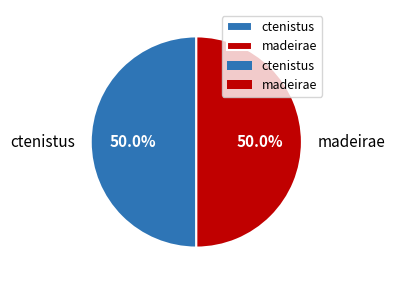

What percentage is NOT represented by ctenistus?

50.0%